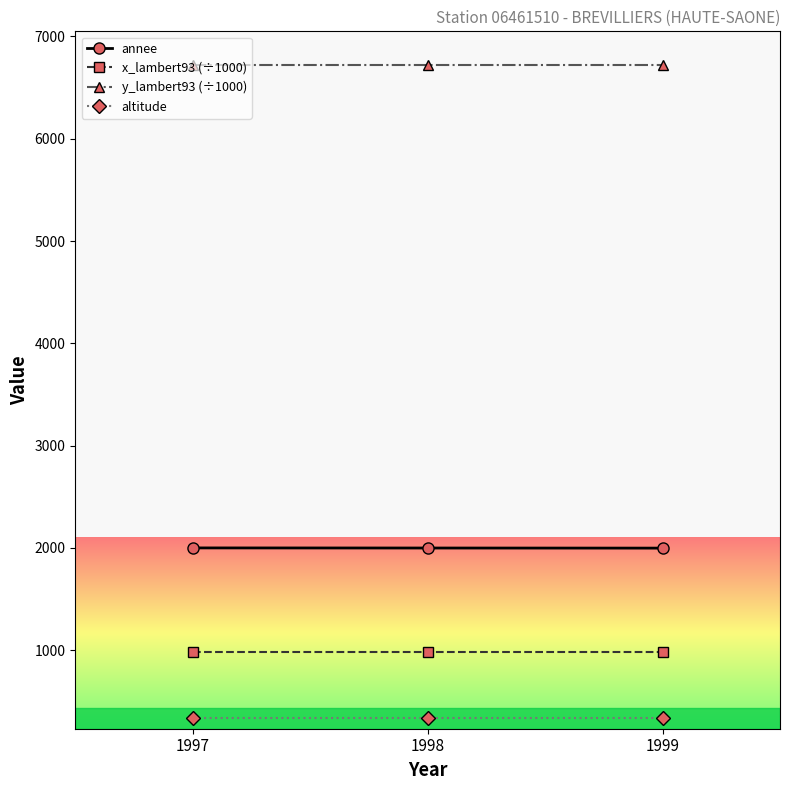

What is the minimum value shown in the chart?

331.0